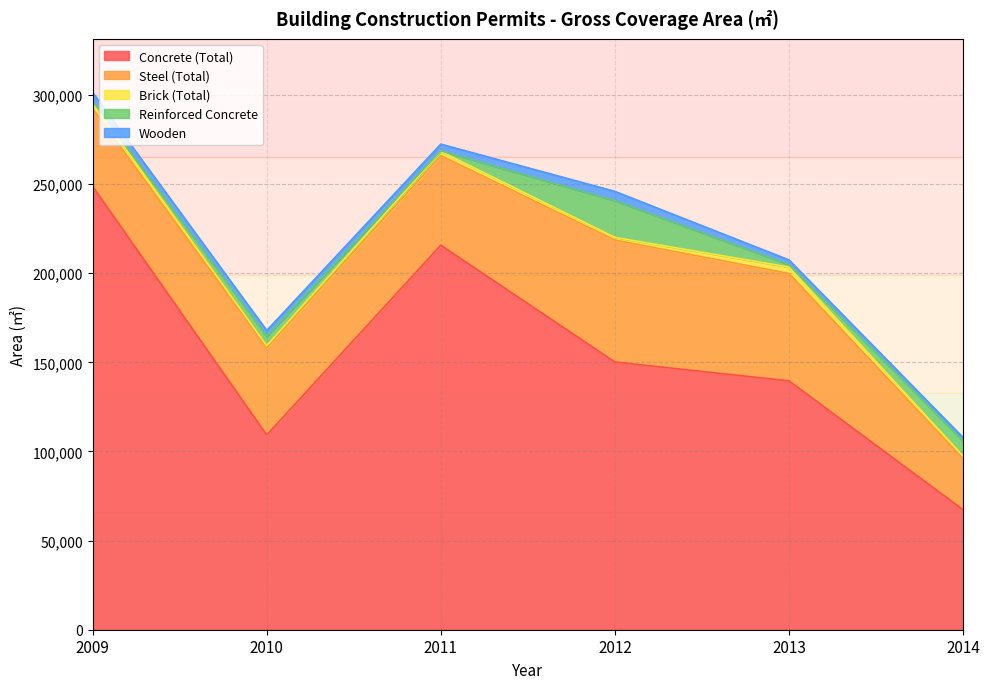

What is the approximate value of Steel (Total) at 2010?

48828